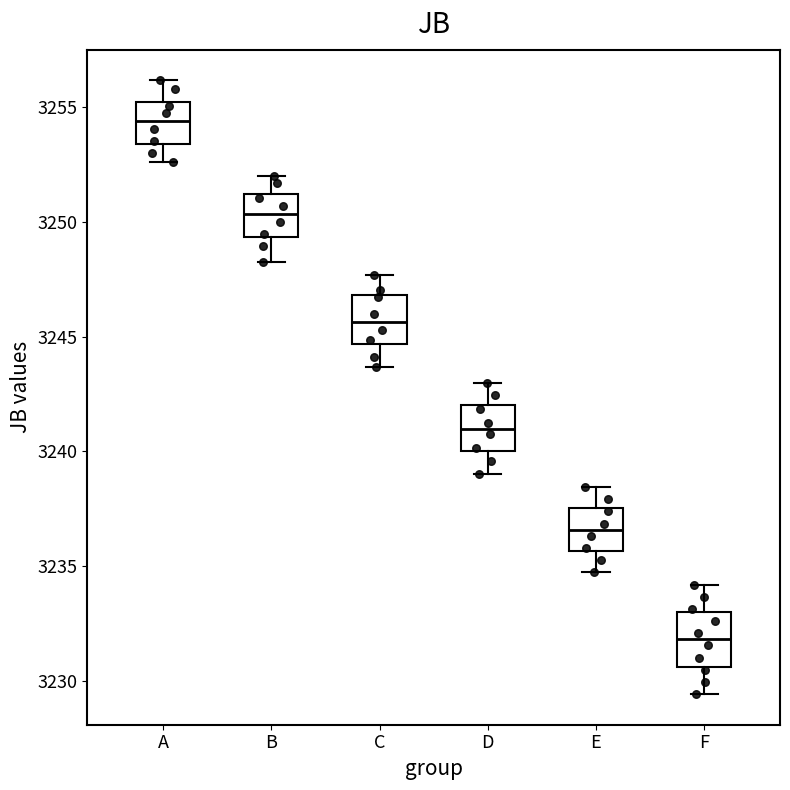

Reading left to right, transcribe this box plot: for each box, give where its median line is, the range the box spans, and where its two whiskers end, as read against the y-axis. The values are not printed on the chart, so give them approximately, as read against the axis.

A: median 3254.5, box 3253.5 to 3255.0, whiskers 3252.5 to 3256.0
B: median 3250.5, box 3249.5 to 3251.0, whiskers 3248.5 to 3252.0
C: median 3245.5, box 3244.5 to 3247.0, whiskers 3243.5 to 3247.5
D: median 3241.0, box 3240.0 to 3242.0, whiskers 3239.0 to 3243.0
E: median 3236.5, box 3235.5 to 3237.5, whiskers 3234.5 to 3238.5
F: median 3232.0, box 3230.5 to 3233.0, whiskers 3229.5 to 3234.0